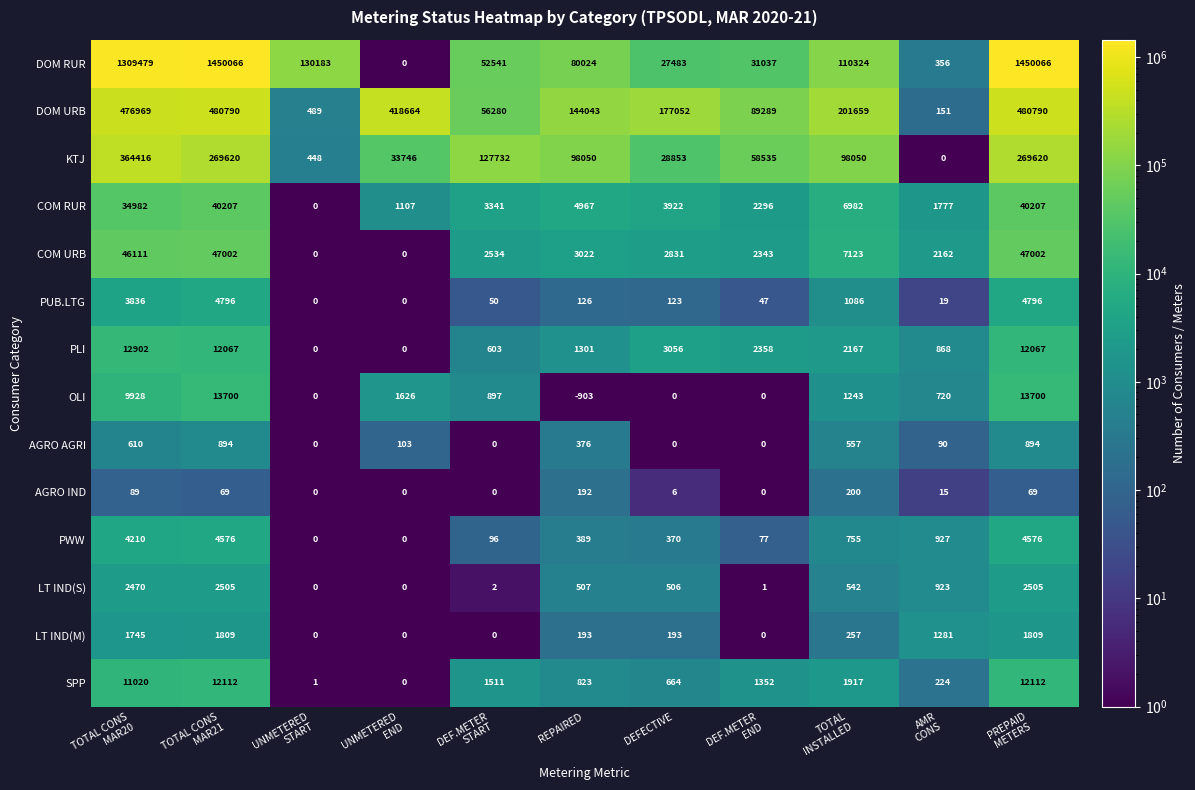

Between UNMETERED
START and DEF.METER
END, which series saw the biggest shift?

DOM RUR